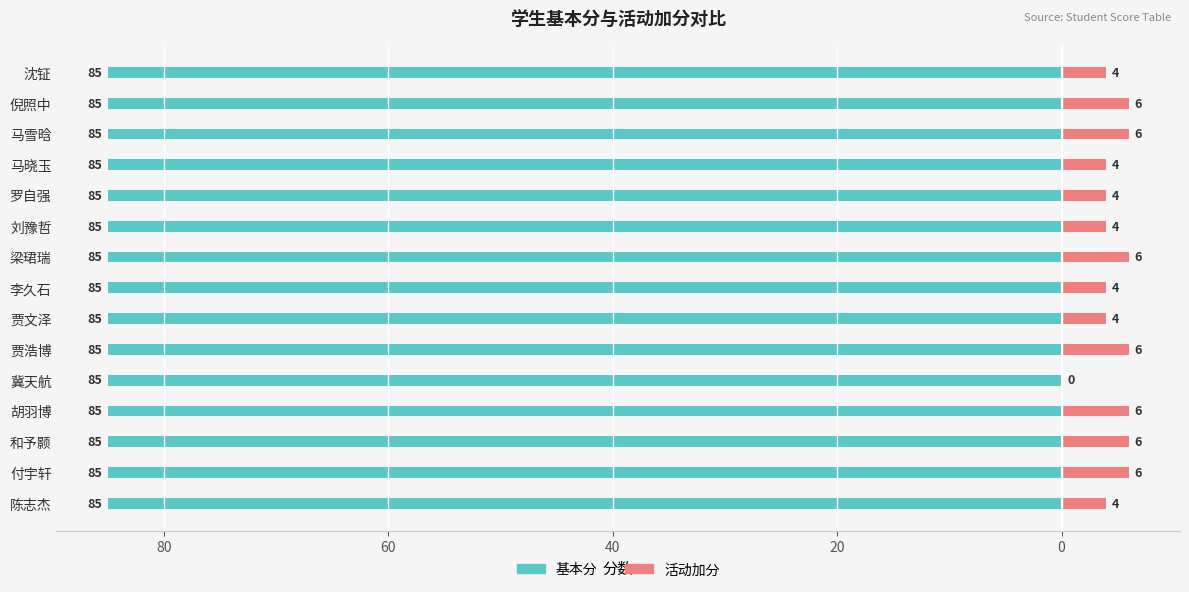

What are all the series names shown in the legend?

基本分, 活动加分